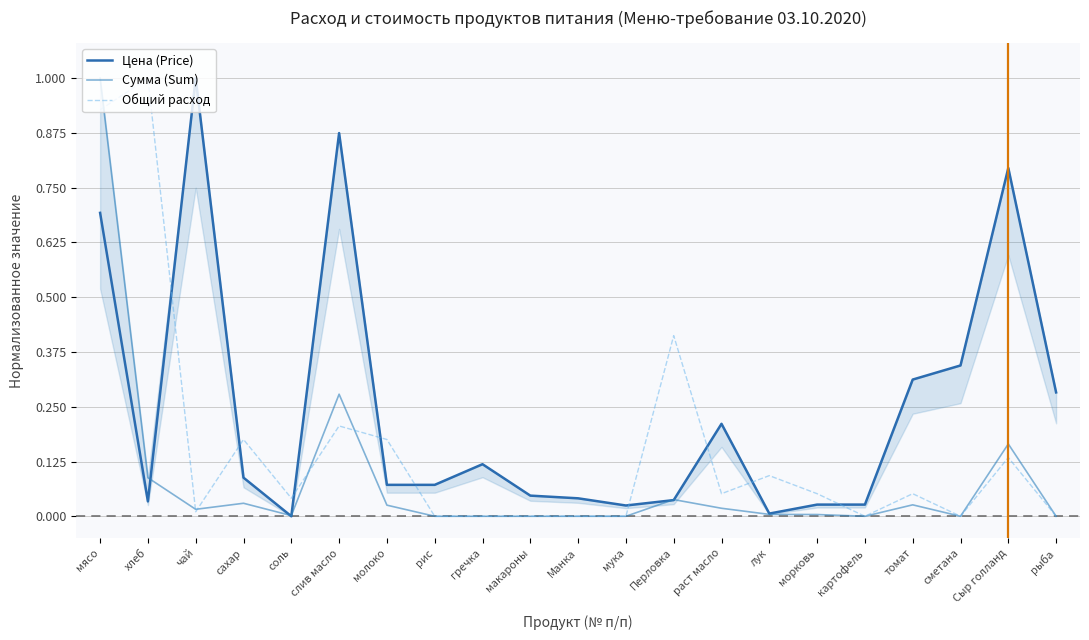

The value of Сумма (Sum) at сахар is 0.0. True or false?

False